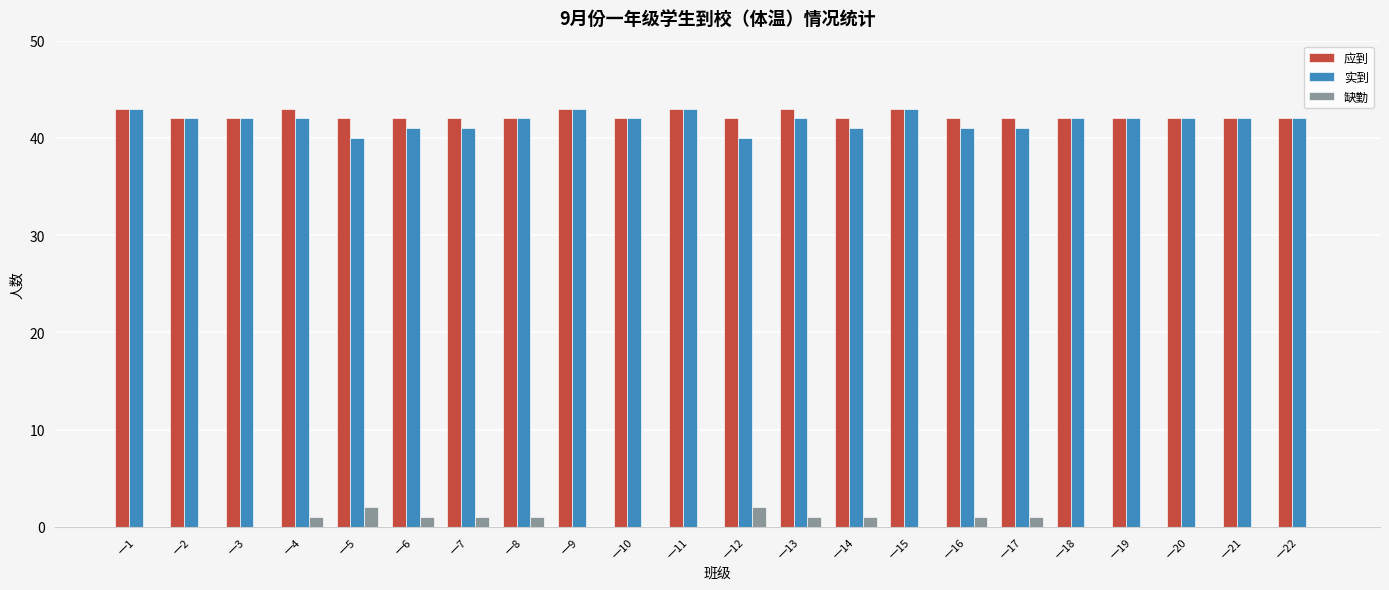

How many series are shown in this chart?

3